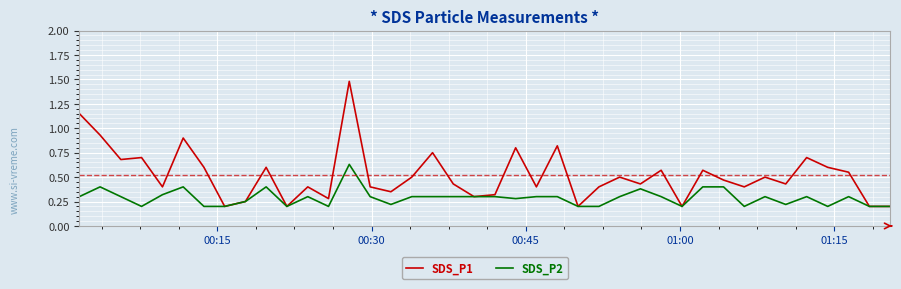

Which series has the largest range (max minus min)?

SDS_P1